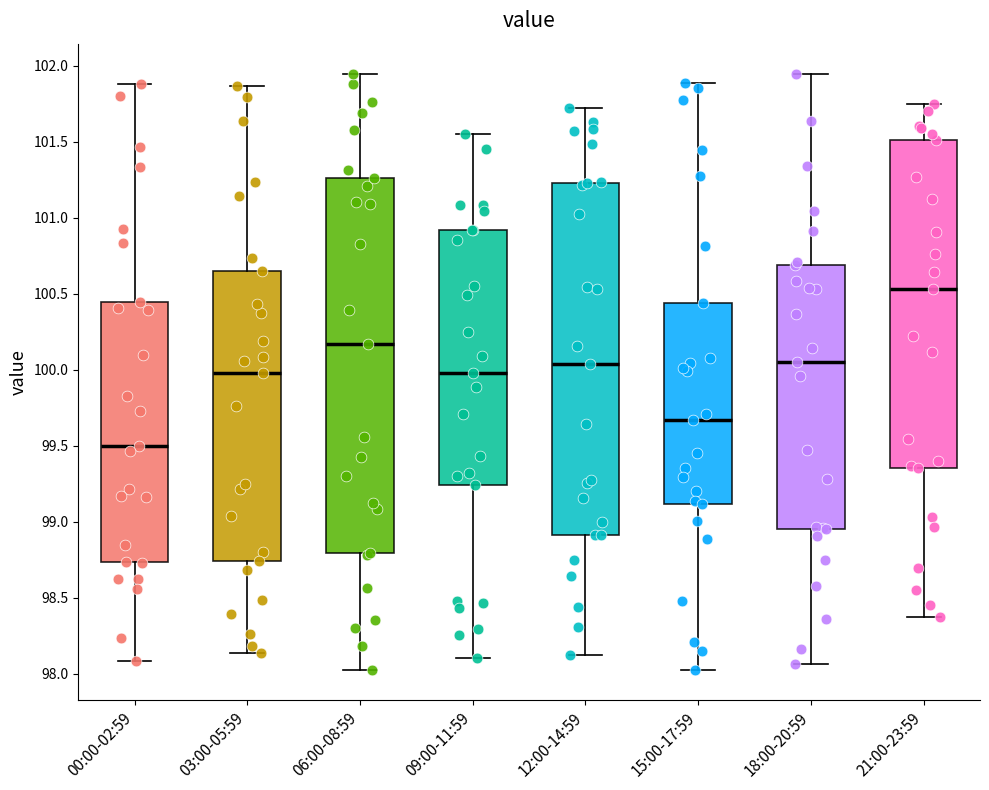

Which box's median line is the lowest?

00:00-02:59